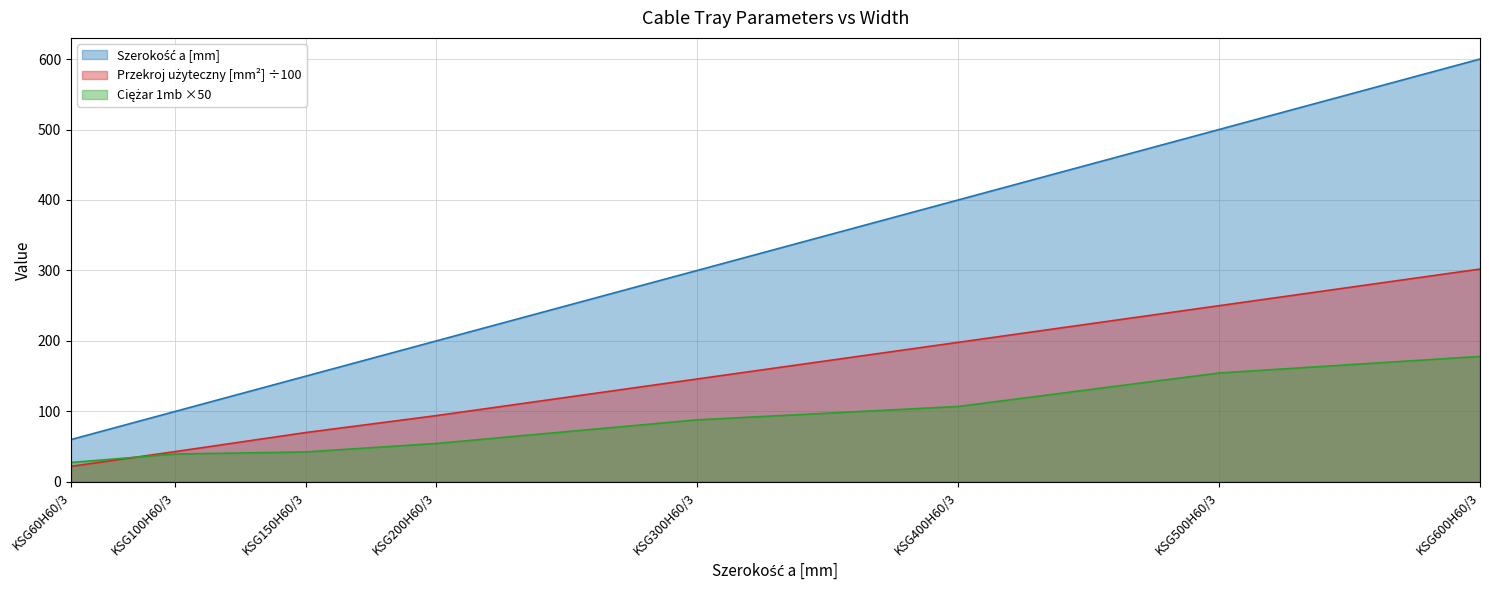

What is the total value across all series at KSG200H60/3?

348.5